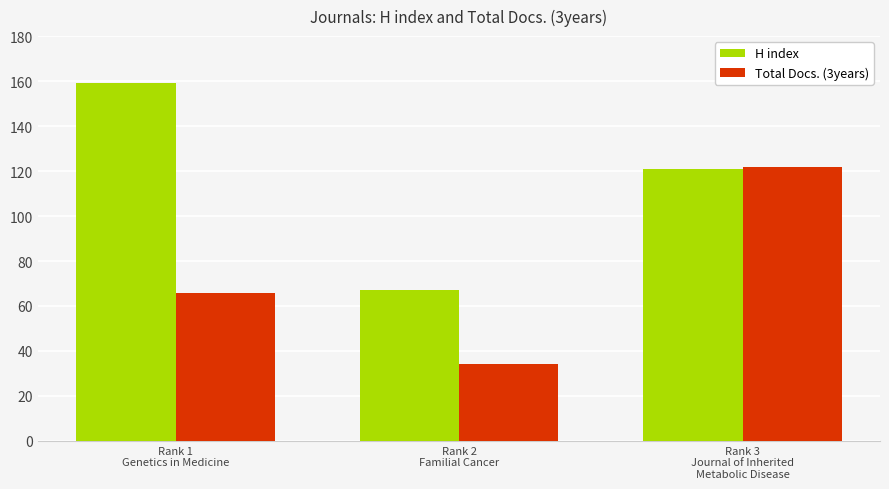

Does the chart contain any negative values?

No